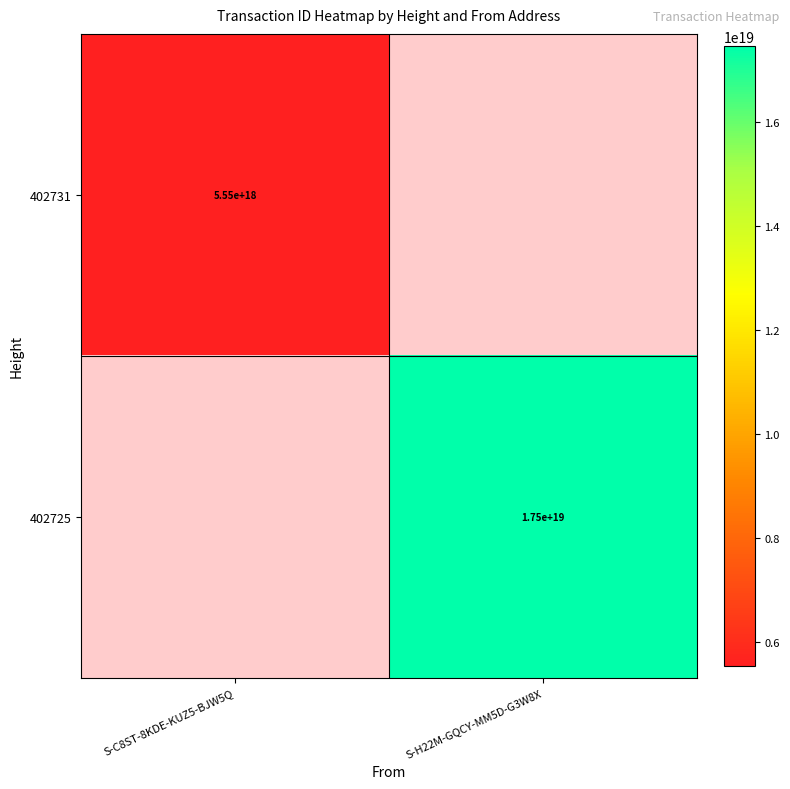

True or false: 402731 has a value of 5550000000000000000 at S-C8ST-8KDE-KUZ5-BJW5Q.

True